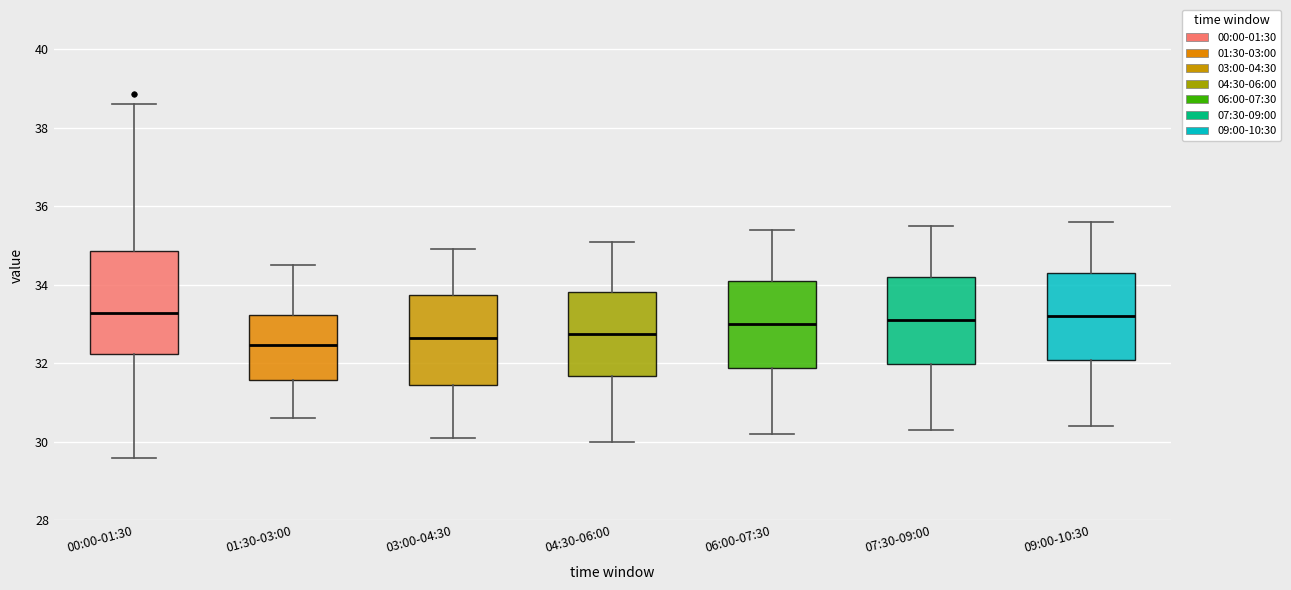

Which box is the tallest, from its lower edge to its upper edge?

00:00-01:30